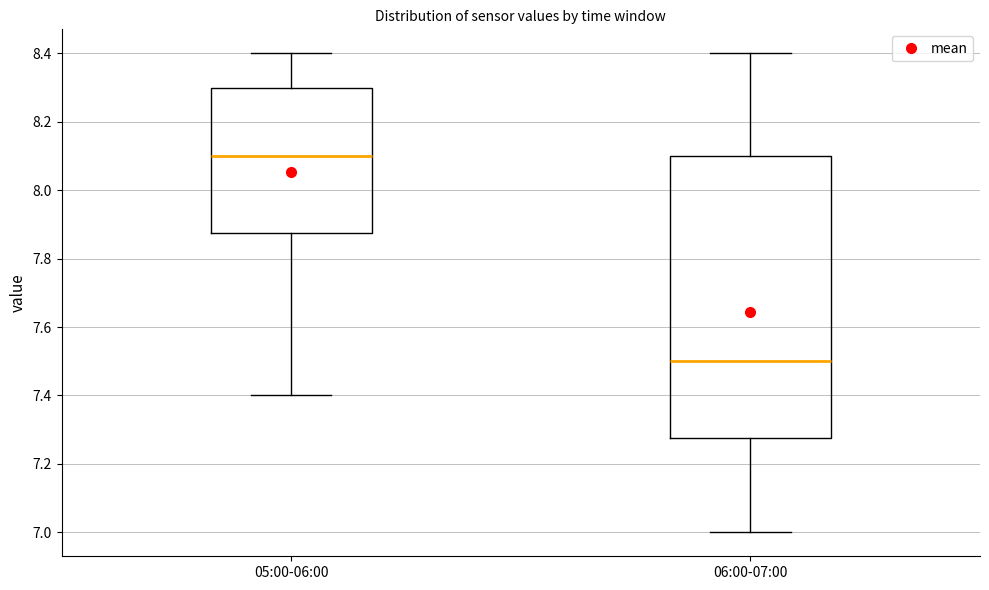

Where is the lower edge of the box for 06:00-07:00 on the y-axis? The values are not printed on the chart, so give them approximately, as read against the axis.

7.28